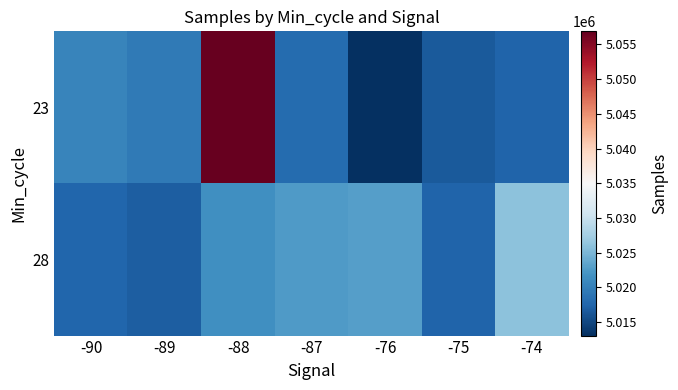

Rank the series by their average value, from lowest to highest.

28, 23